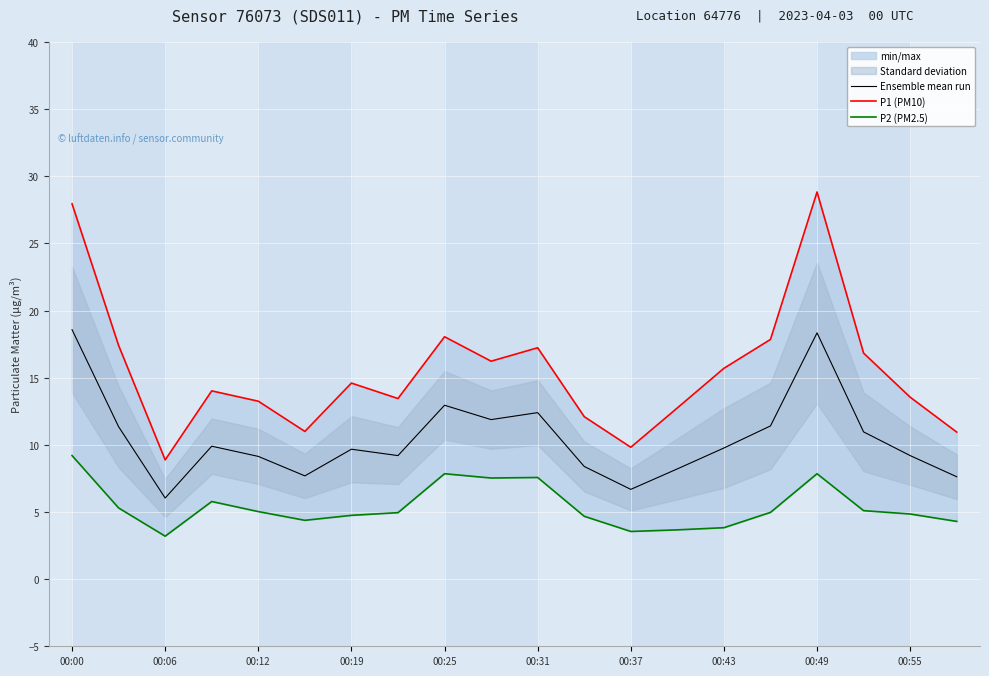

What is the lowest value of the Ensemble mean run series?

6.0